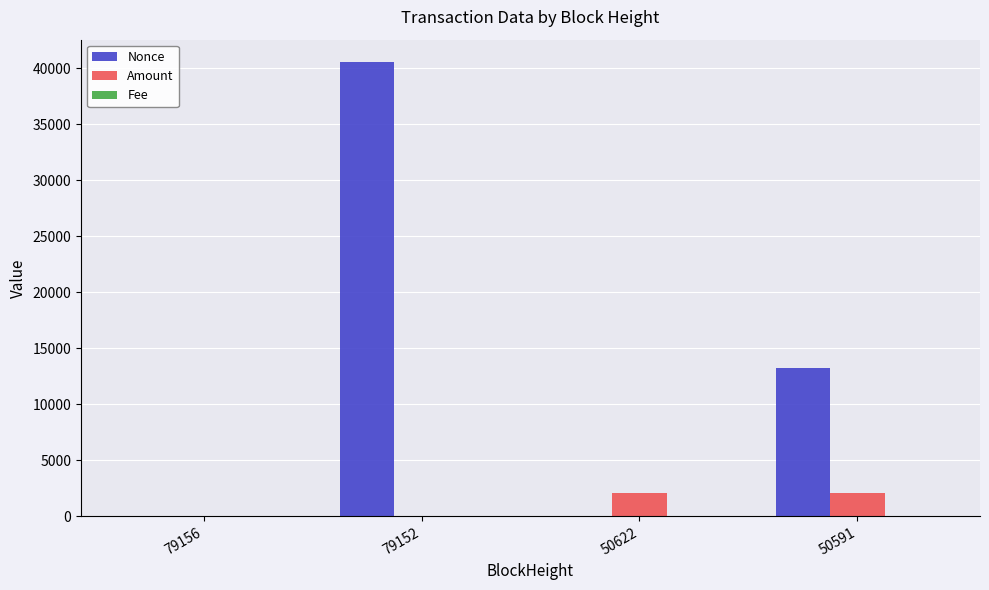

What is the highest value of the Amount series?

2086.1